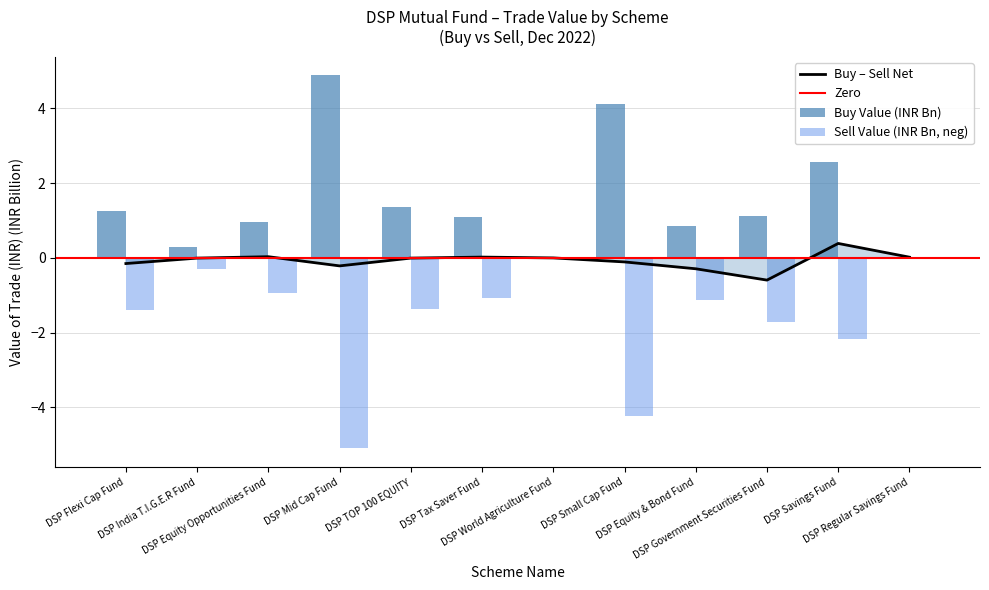

What is the difference between the maximum and minimum values in the Buy Value series?

4.9